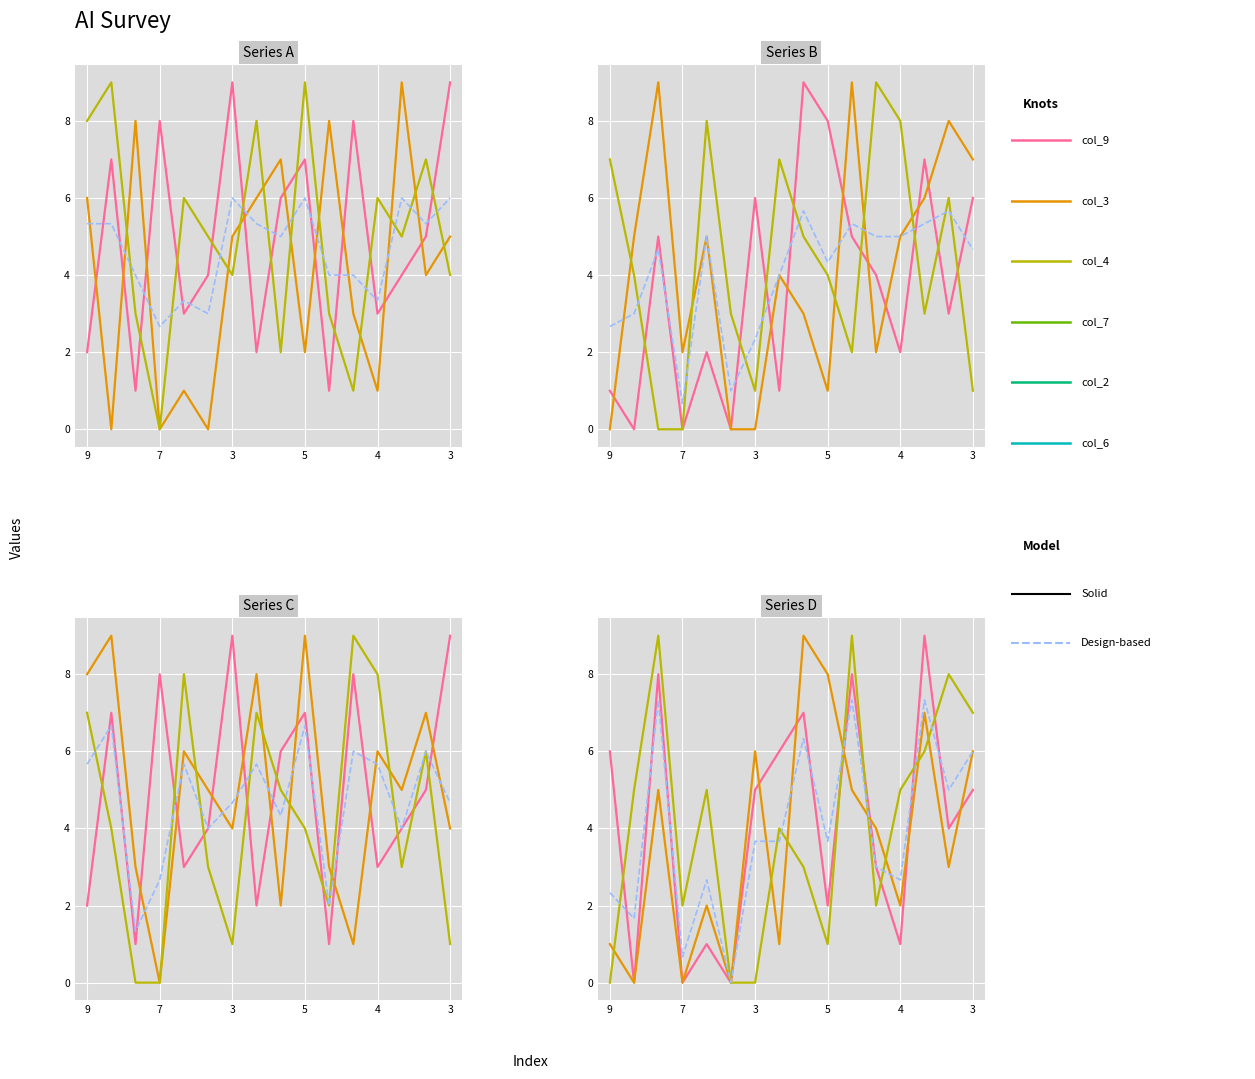

What is the total value across all series at 9?

24